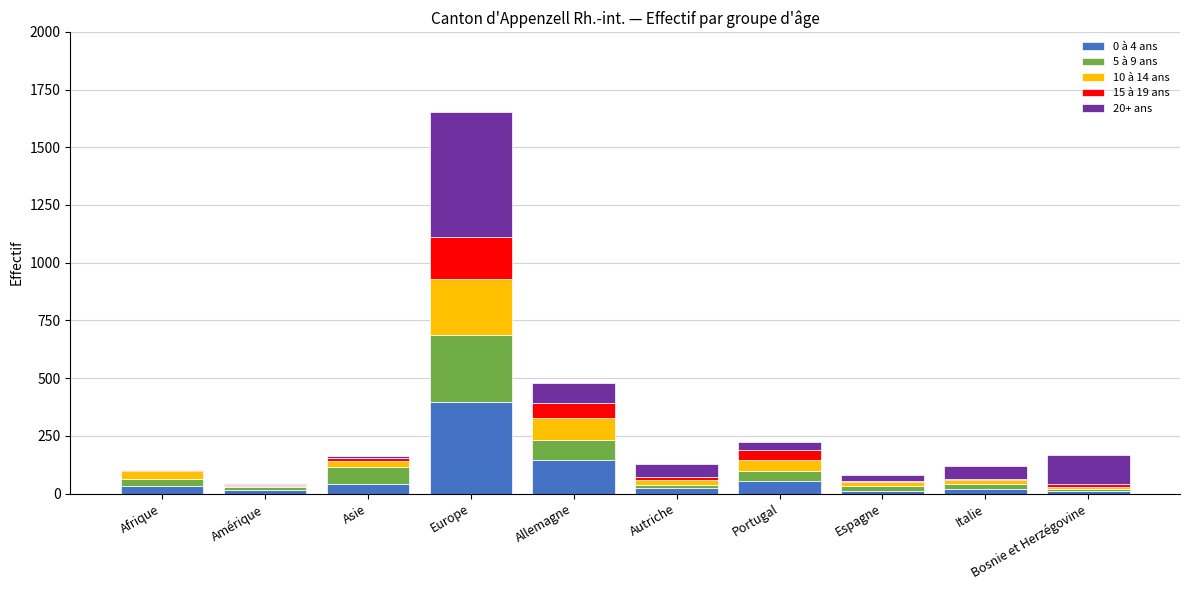

Are the bars grouped side by side (vs. stacked)?

No